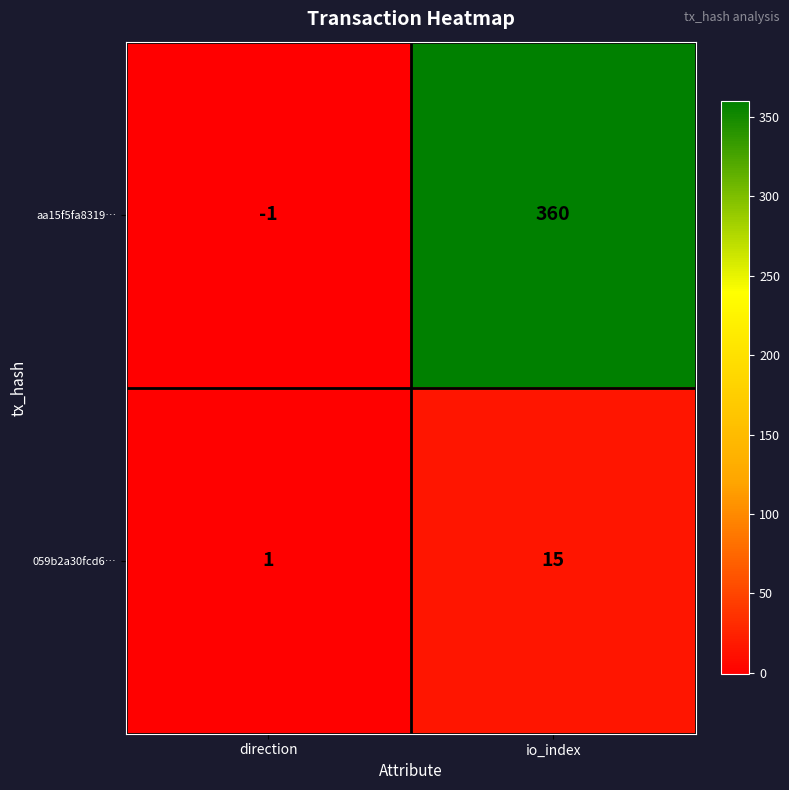

Which series has the largest total across all categories?

aa15f5fa8319…